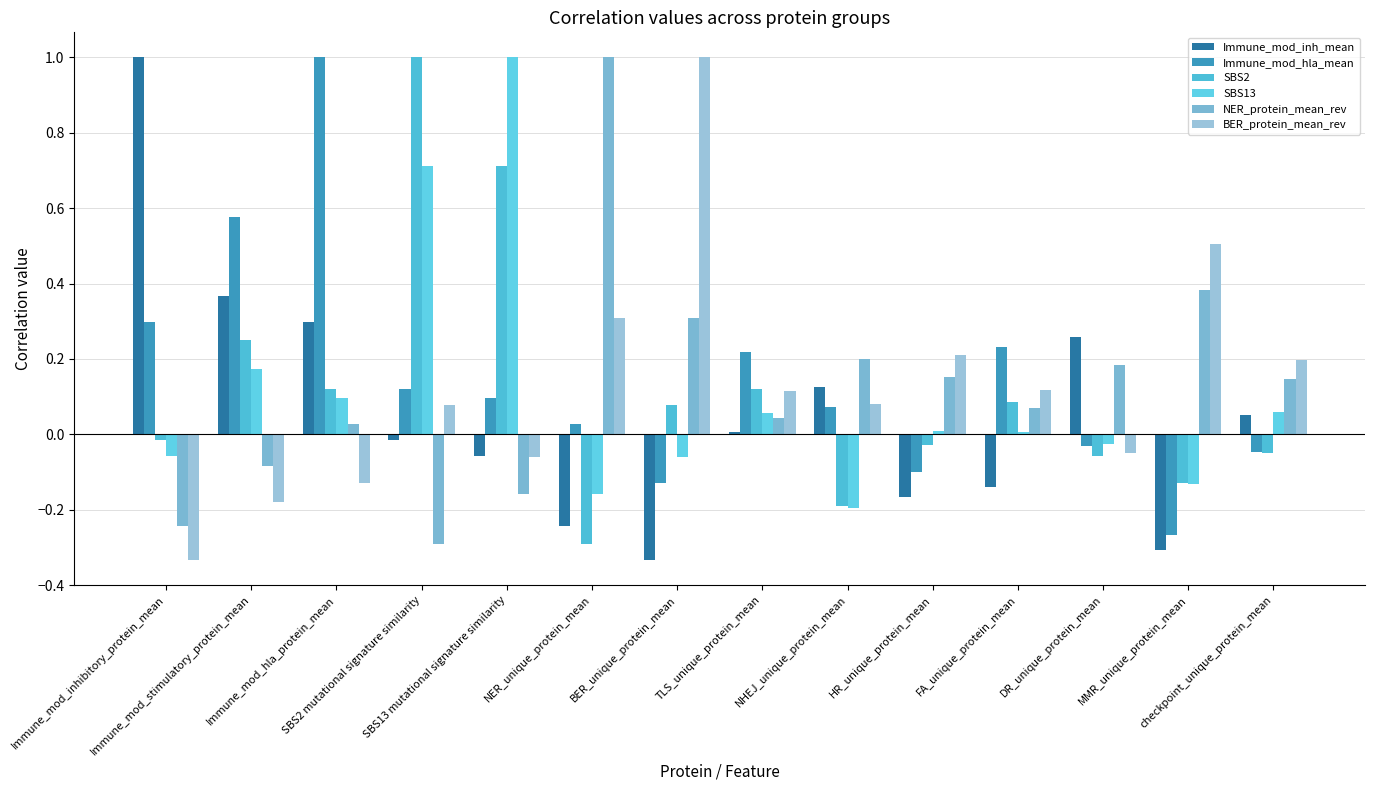

What is the total value across all series at SBS13 mutational signature similarity?

1.5